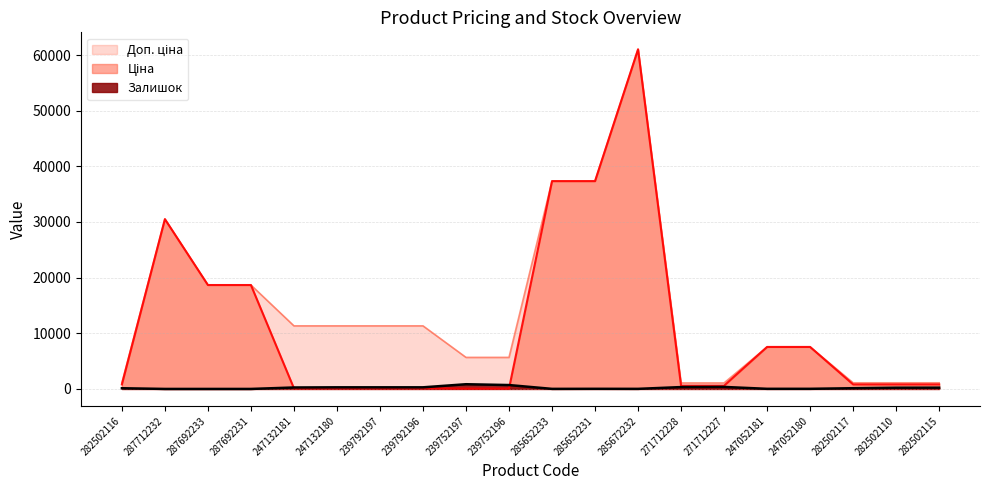

At which label does Ціна first exceed 813?

282502116